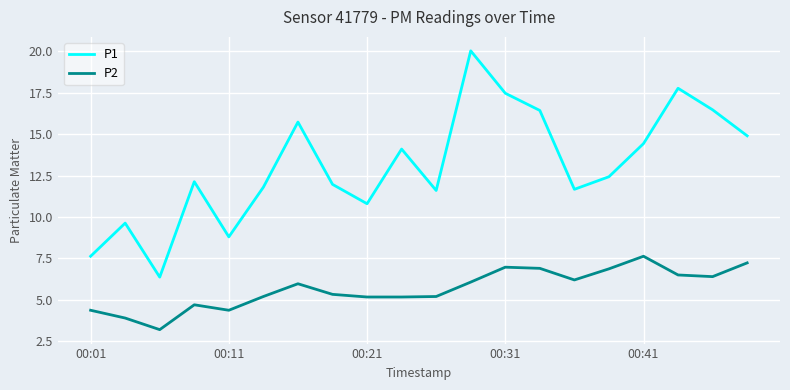

Which series has the largest range (max minus min)?

P1